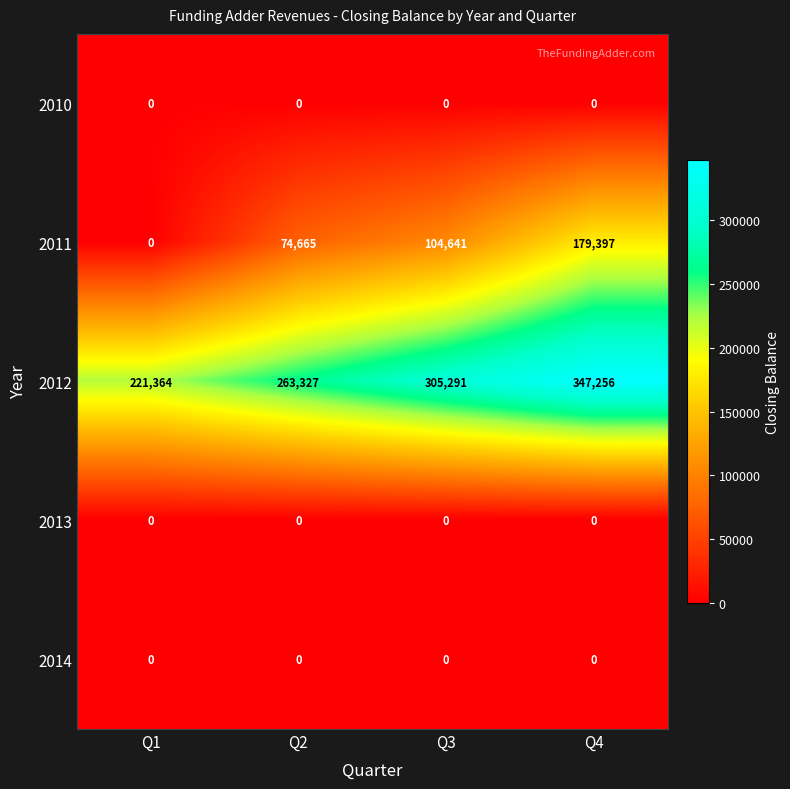

Reading left to right, list all the values displayed in this chart.

2010: 0	0	0	0
2011: 0	74665	104641	179397
2012: 221364	263327	305291	347256
2013: 0	0	0	0
2014: 0	0	0	0